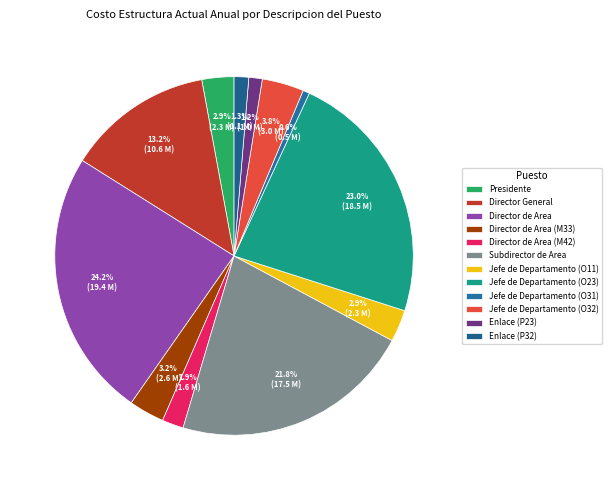

To the nearest percent, what portion does Director de Area (M33) represent?

3%